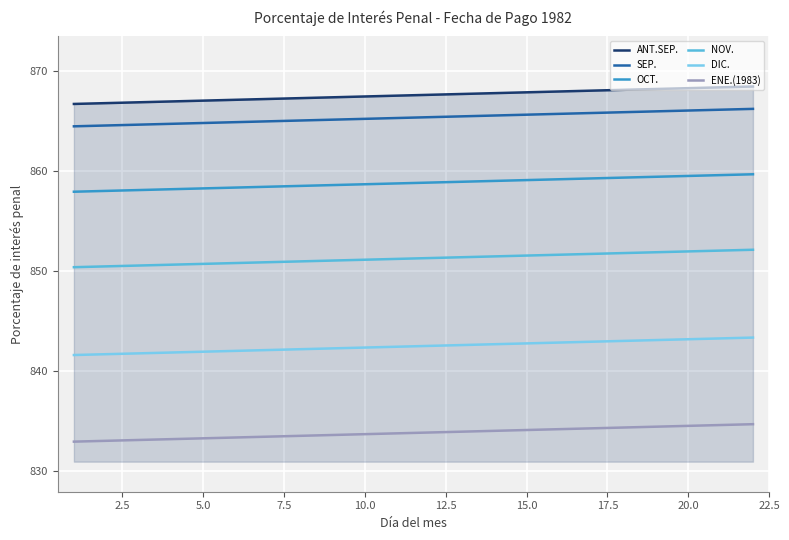

Rank the series by their maximum value, from lowest to highest.

ENE.(1983), DIC., NOV., OCT., SEP., ANT.SEP.